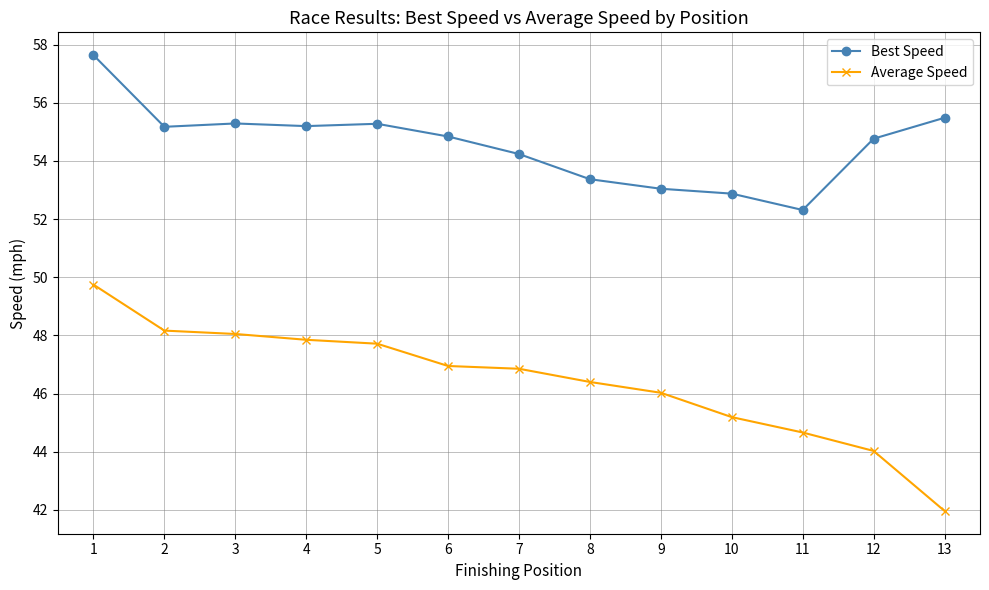

Reading left to right, transcribe all the data shown in this chart.

Best Speed: 57.6	55.2	55.3	55.2	55.3	54.8	54.2	53.4	53.0	52.9	52.3	54.8	55.5
Average Speed: 49.7	48.2	48.1	47.9	47.7	47.0	46.9	46.4	46.0	45.2	44.7	44.0	42.0